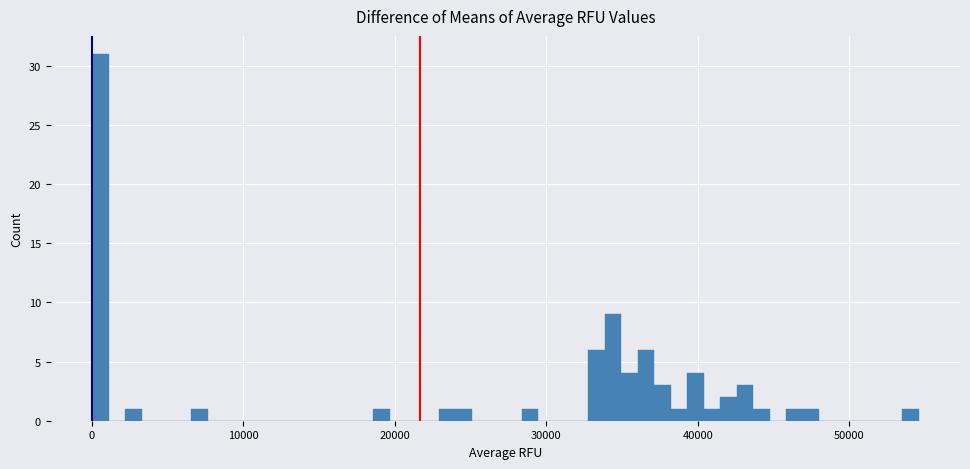

Read against the x-axis, roughly where is the centre of the tallest bar?

1000